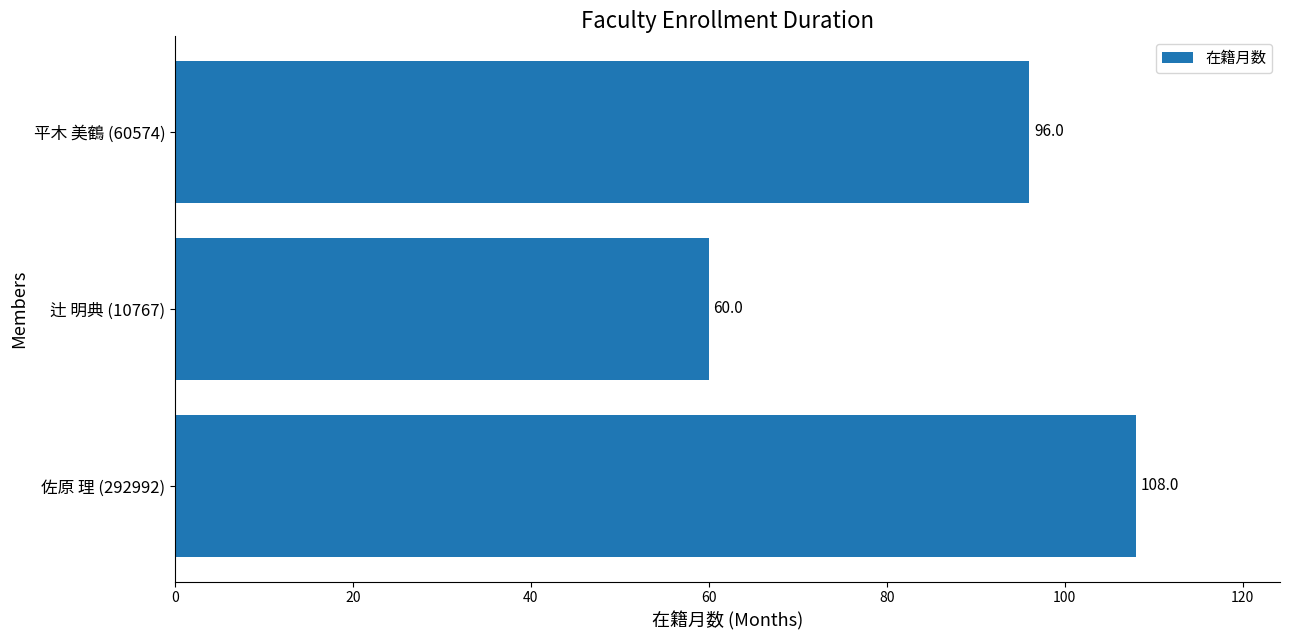

How many series are shown in this chart?

1